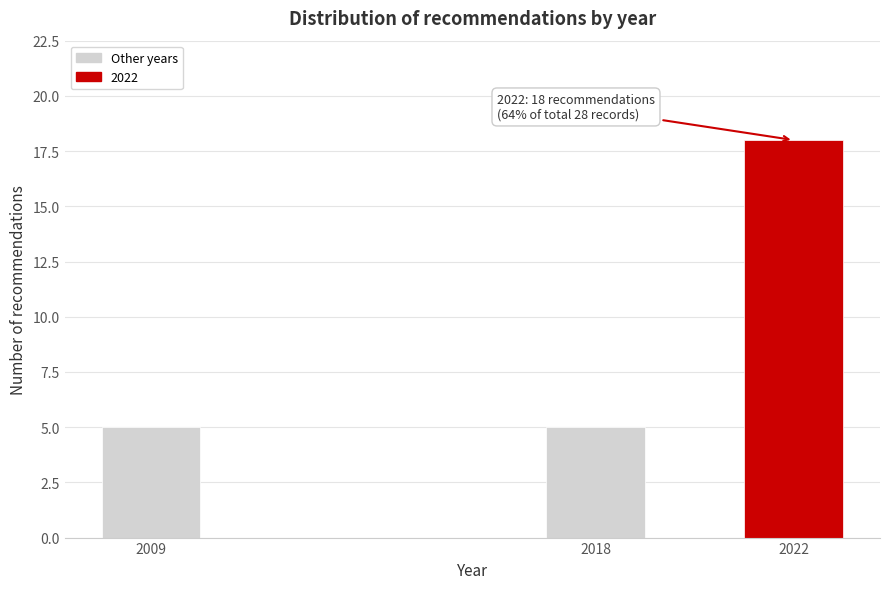

Reading right to left, extract all data points from this chart.

2022=18	2018=5	2009=5